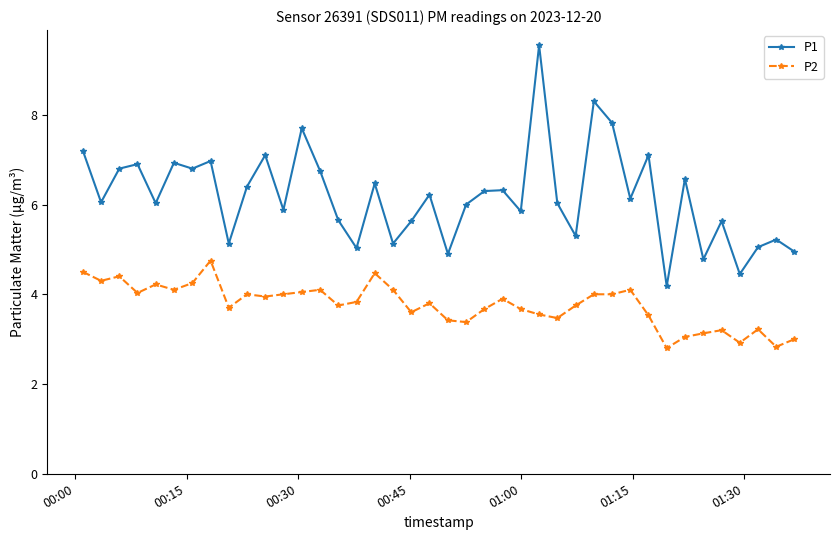

How many distinct data groups are displayed?

2